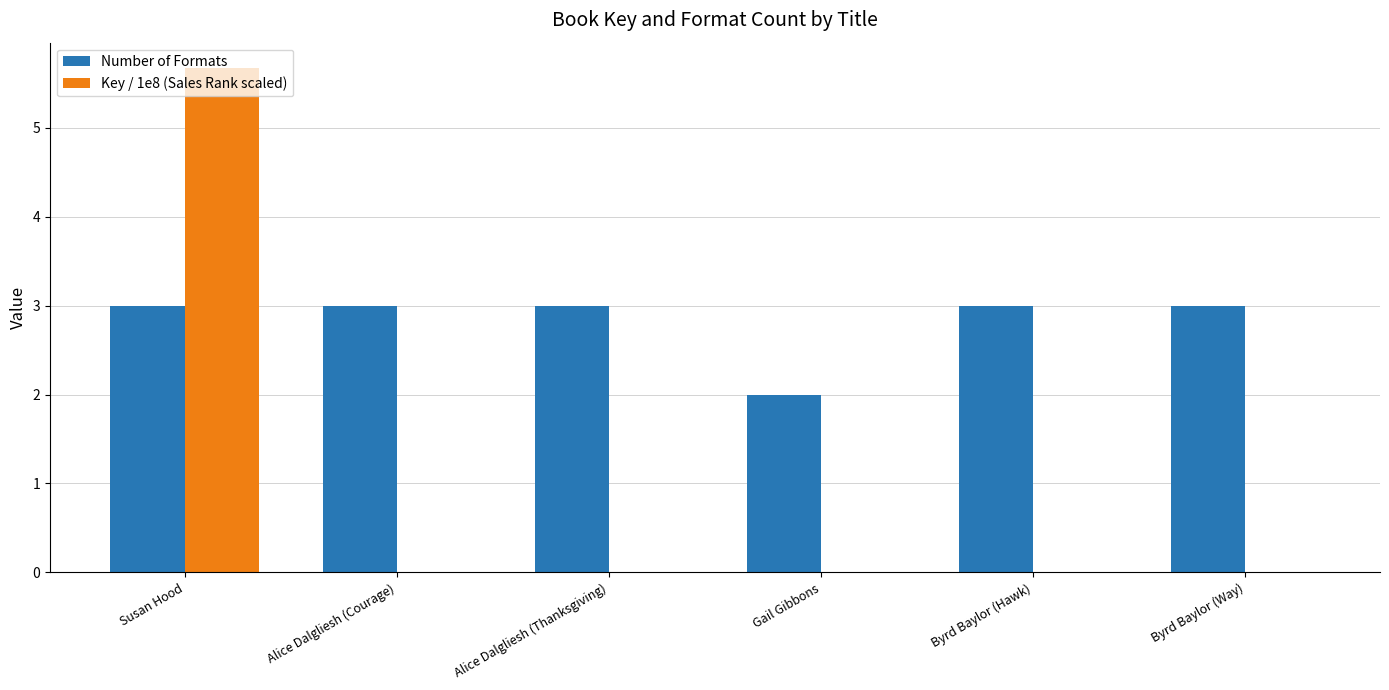

How many data points does each series have?

6